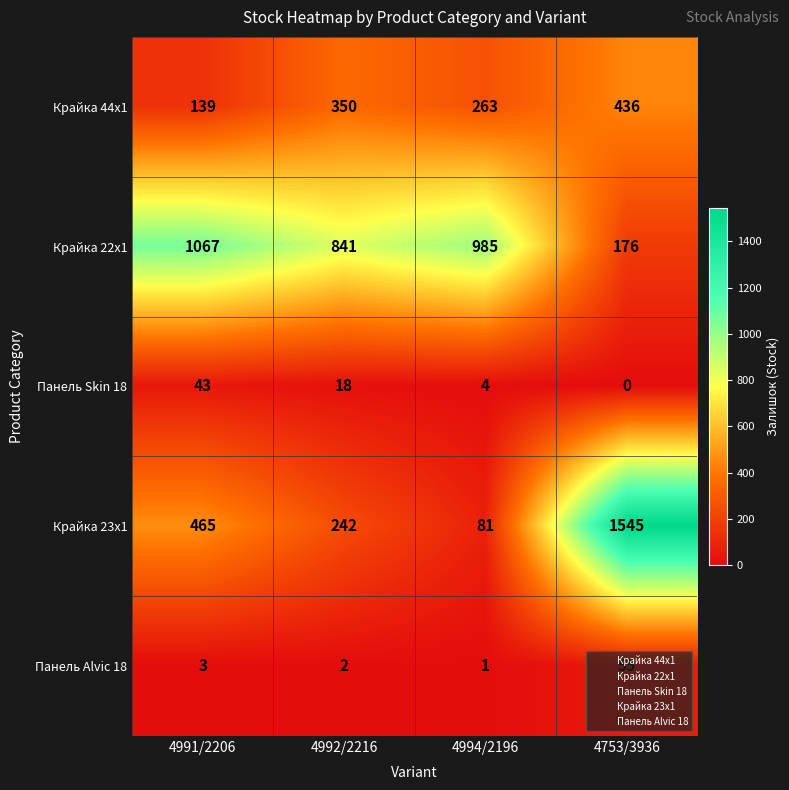

Which series has the largest range (max minus min)?

Крайка 23x1